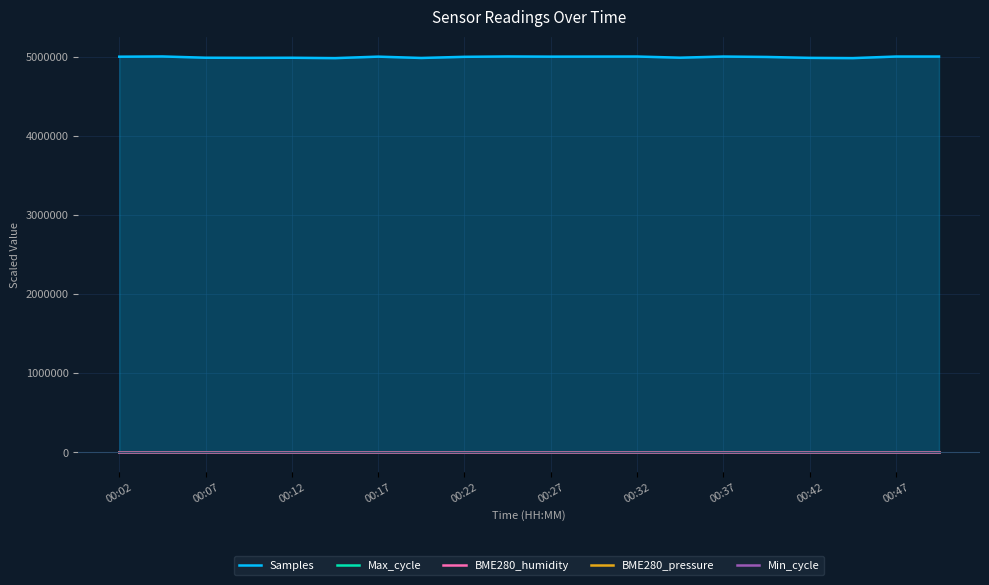

Which series has the widest spread of values?

Samples